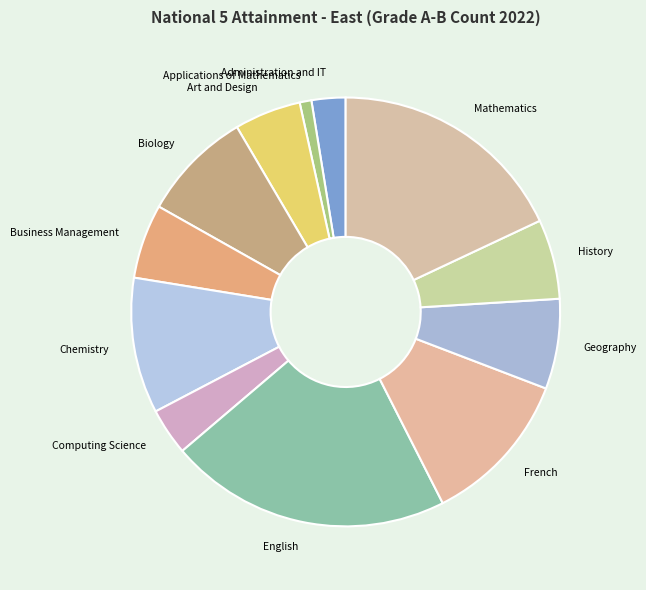

Which slice is the smallest?

Applications of Mathematics